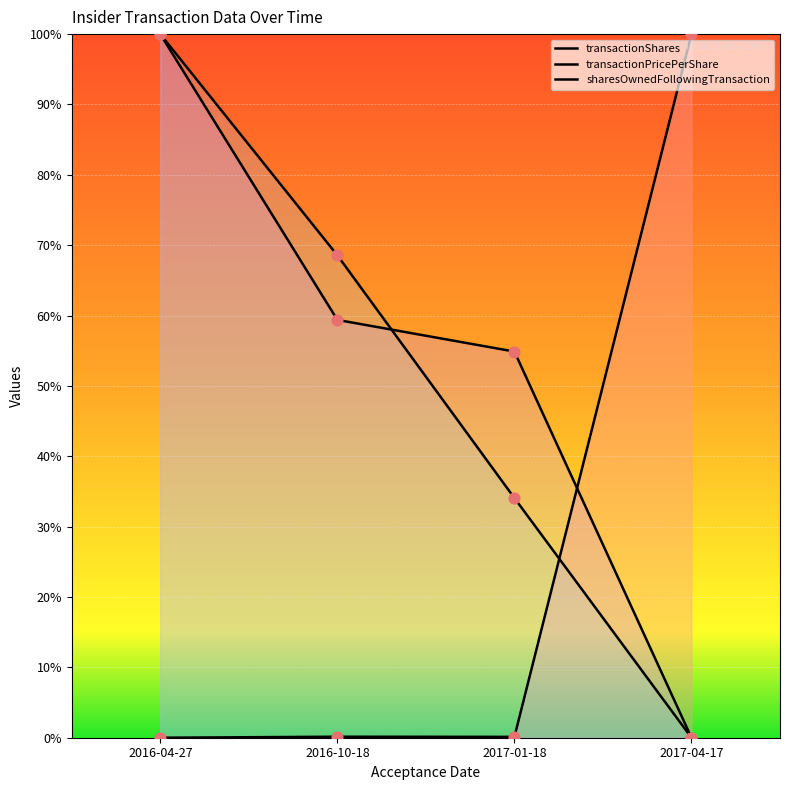

What is the total value across all series at 2016-04-27?

200.0